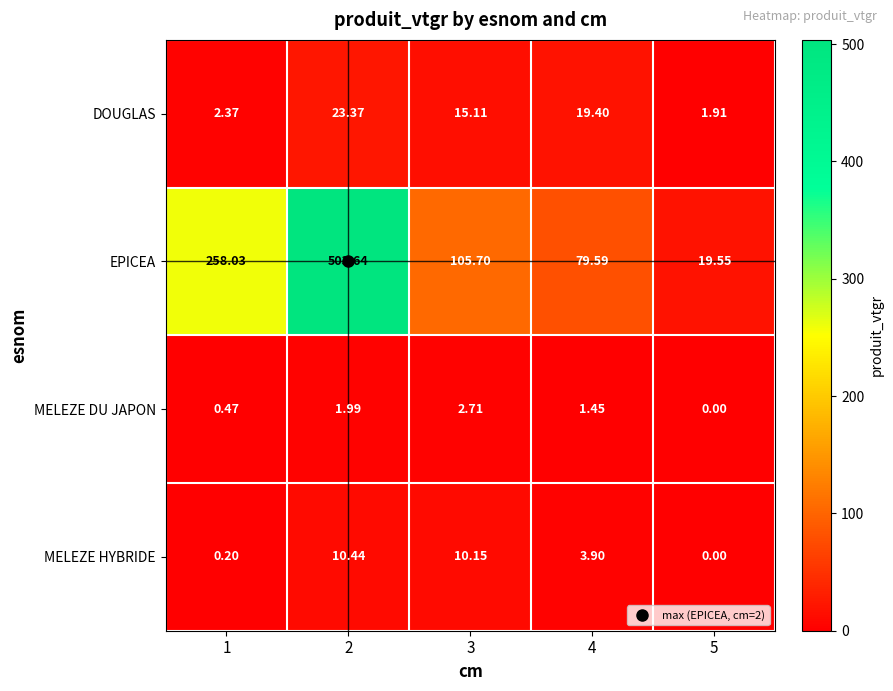

Is the value of MELEZE HYBRIDE at 3 greater than the value of MELEZE DU JAPON at 3?

Yes